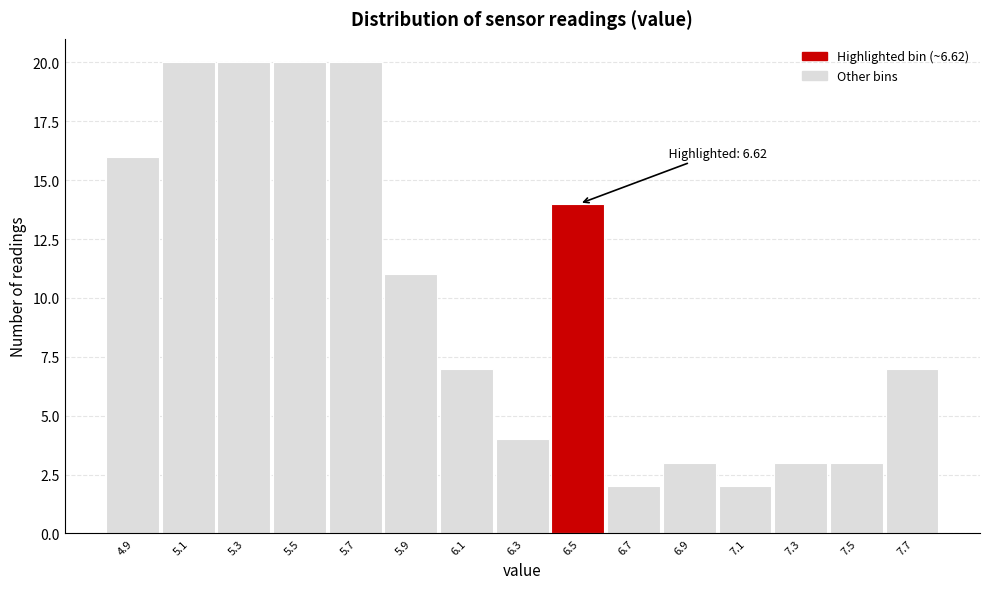

Reading right to left, list all the values displayed in this chart.

7.7=7	7.5=3	7.3=3	7.1=2	6.9=3	6.7=2	6.5=14	6.3=4	6.1=7	5.9=11	5.7=20	5.5=20	5.3=20	5.1=20	4.9=16